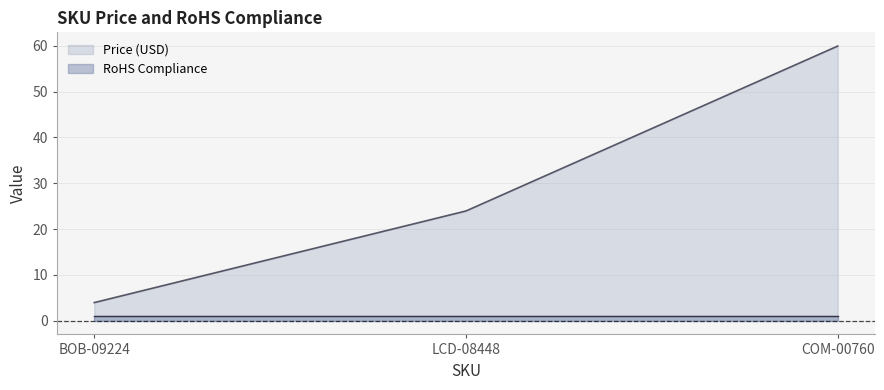

List the labels in order of value, smallest first.

BOB-09224, LCD-08448, COM-00760